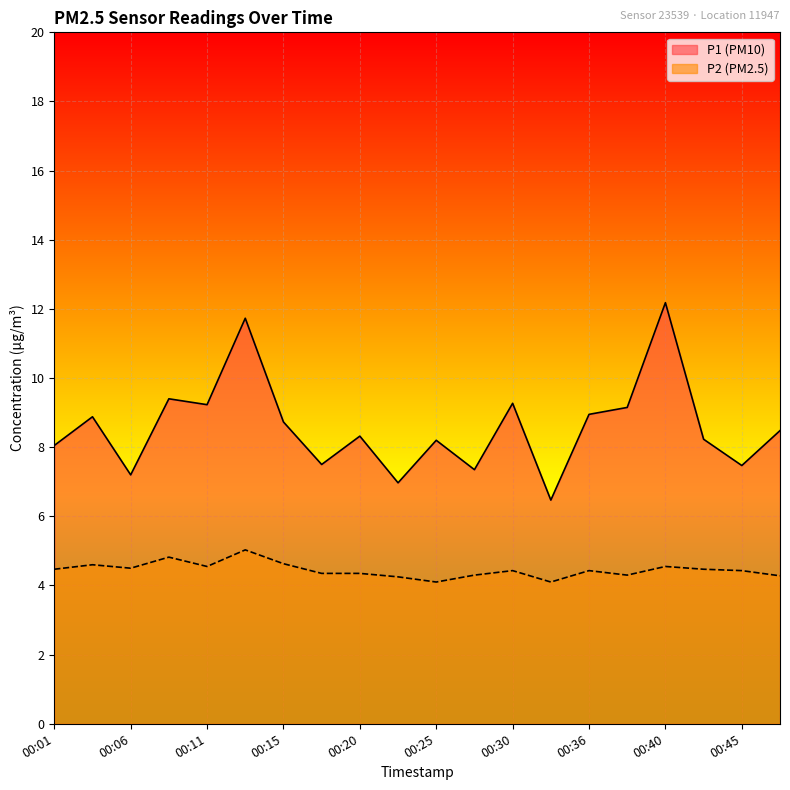

What is the minimum value for P2?

4.1